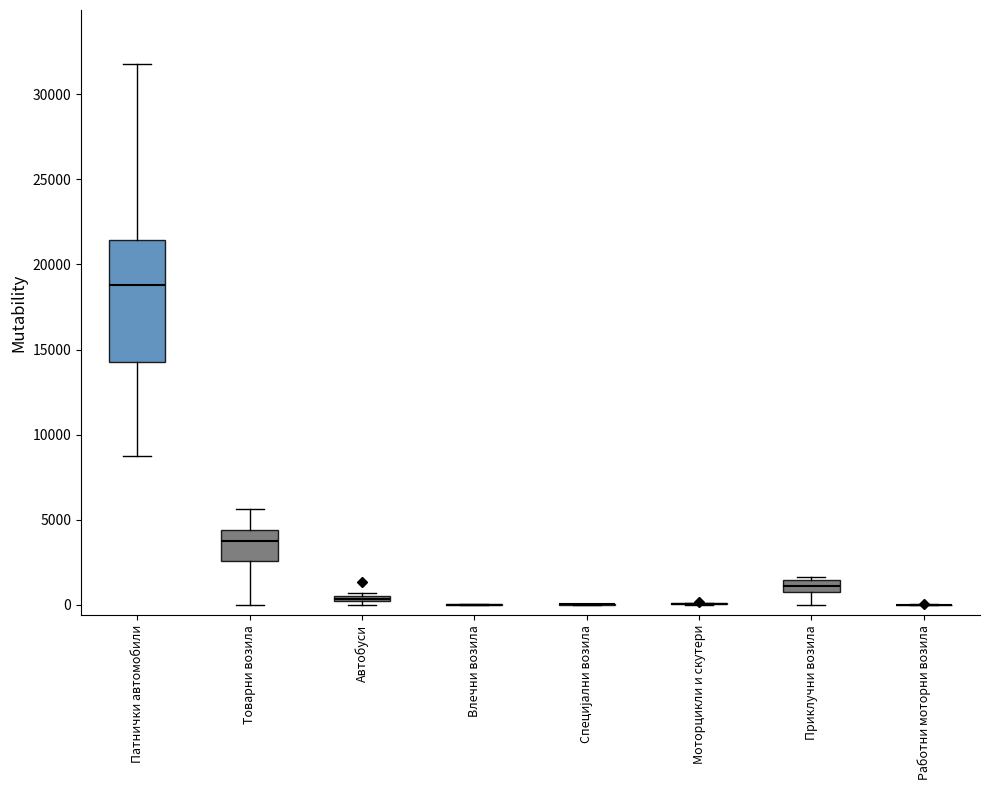

Comparing the boxes themselves (not the whiskers), which one is the tallest?

Патнички автомобили